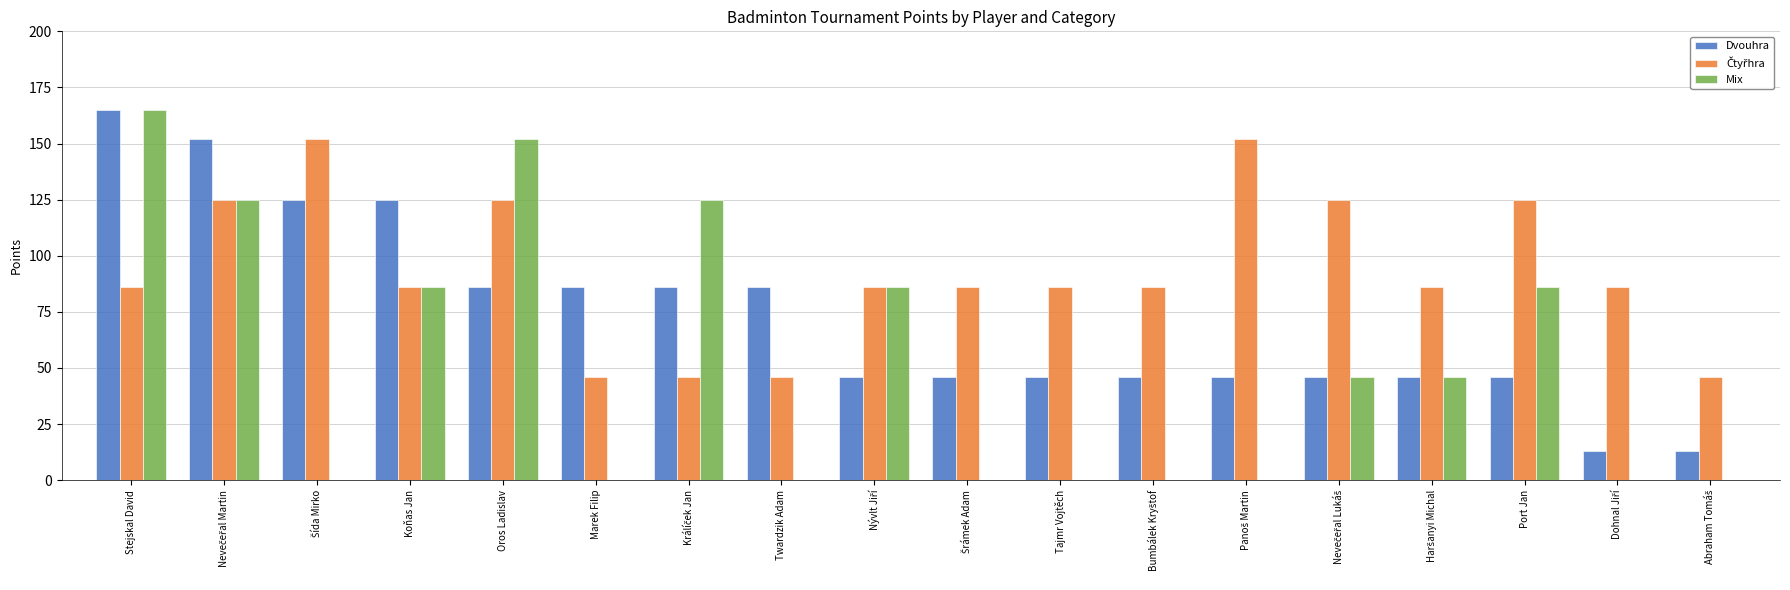

Which series has the widest spread of values?

Mix